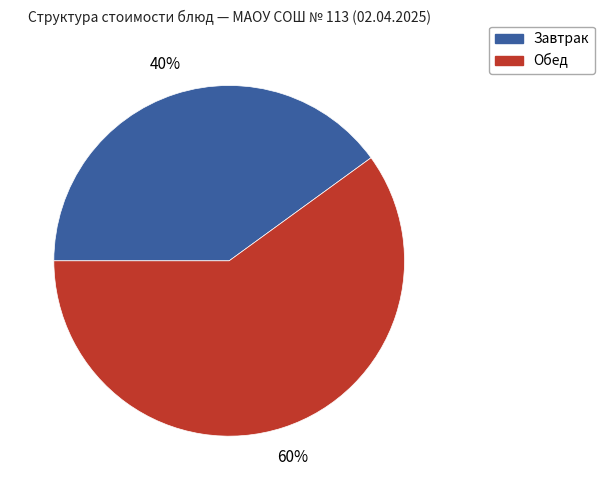

To the nearest percent, what is the average slice percentage?

50%